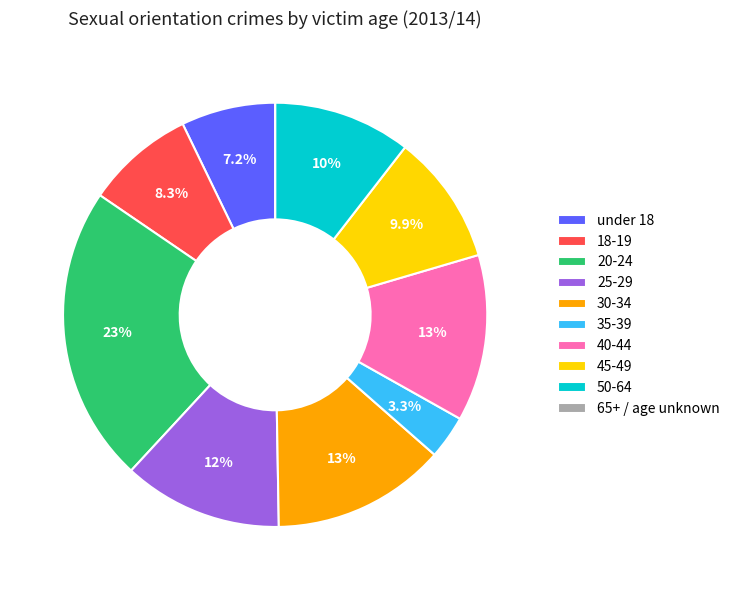

What is the largest slice in the pie chart?

20-24